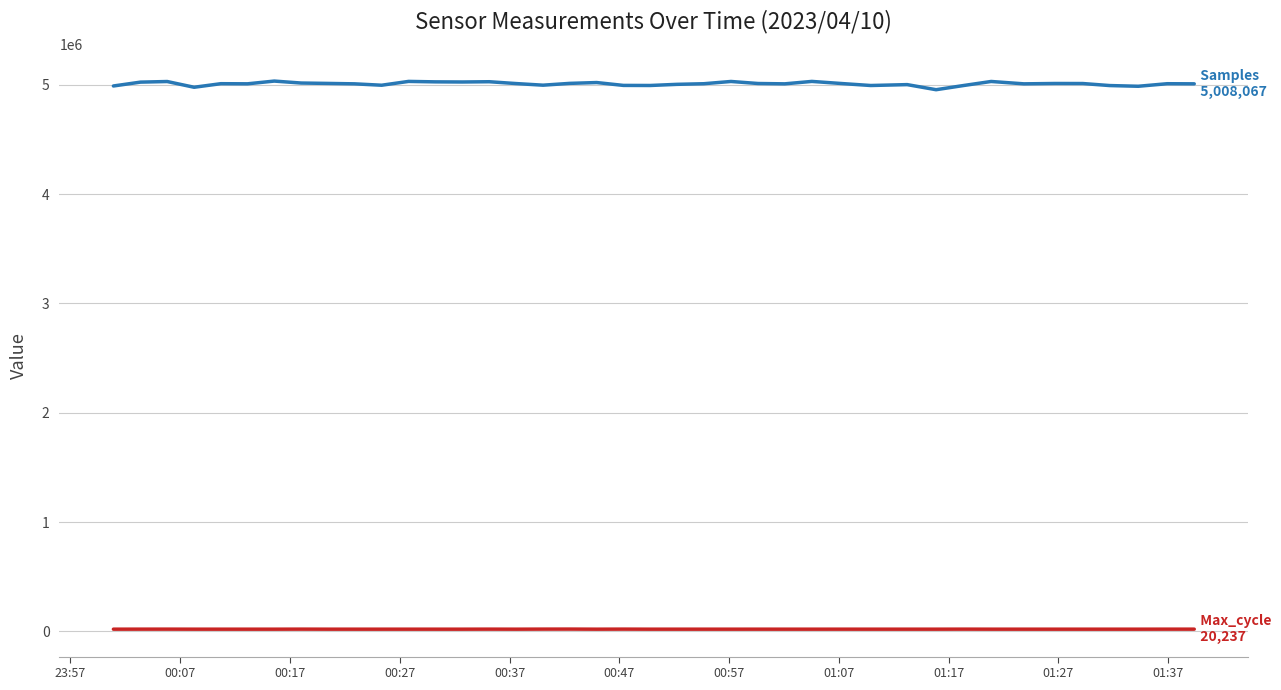

What is the maximum value shown in the chart?

5033238